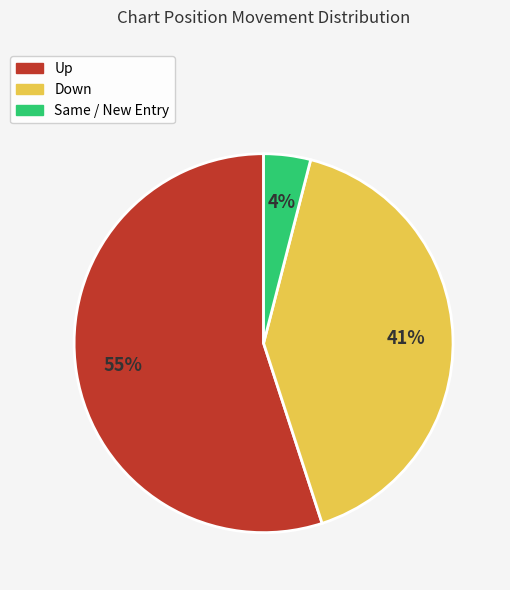

How many slices are in this pie chart?

3